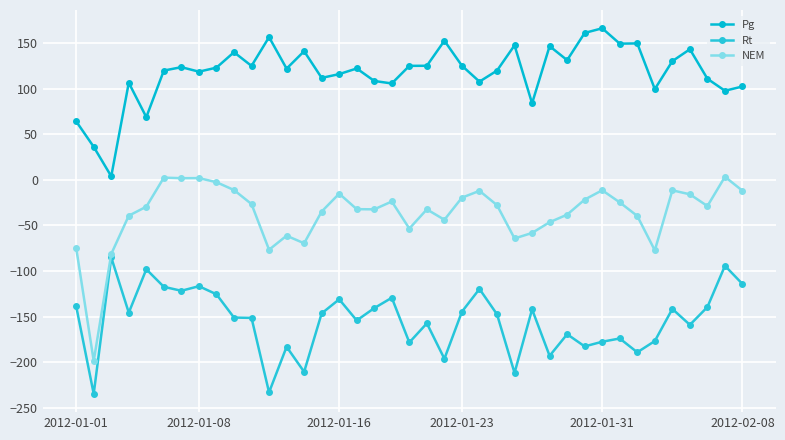

Is this an area chart (filled region under the line)?

No